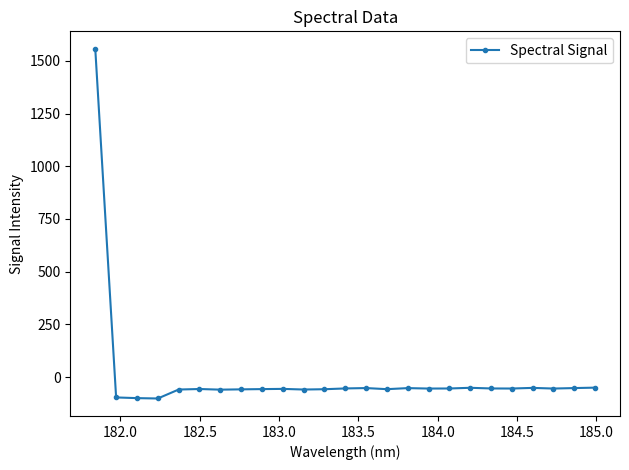

True or false: the data has more than 0 interior local peaks.

True